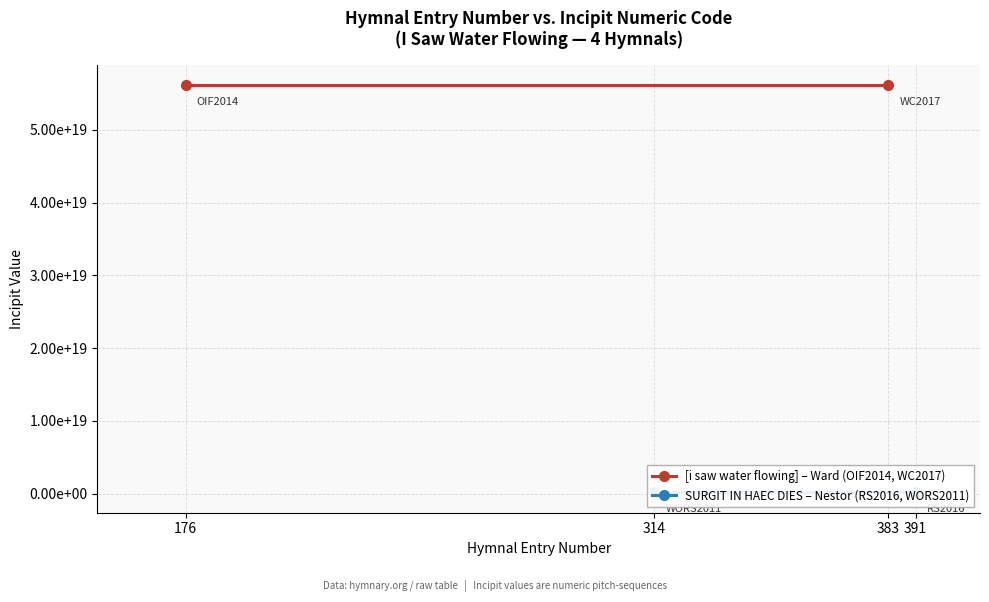

Is the value of [i saw water flowing] – Ward (OIF2014, WC2017) at 314 greater than the value of SURGIT IN HAEC DIES – Nestor (RS2016, WORS2011) at 176?

Yes